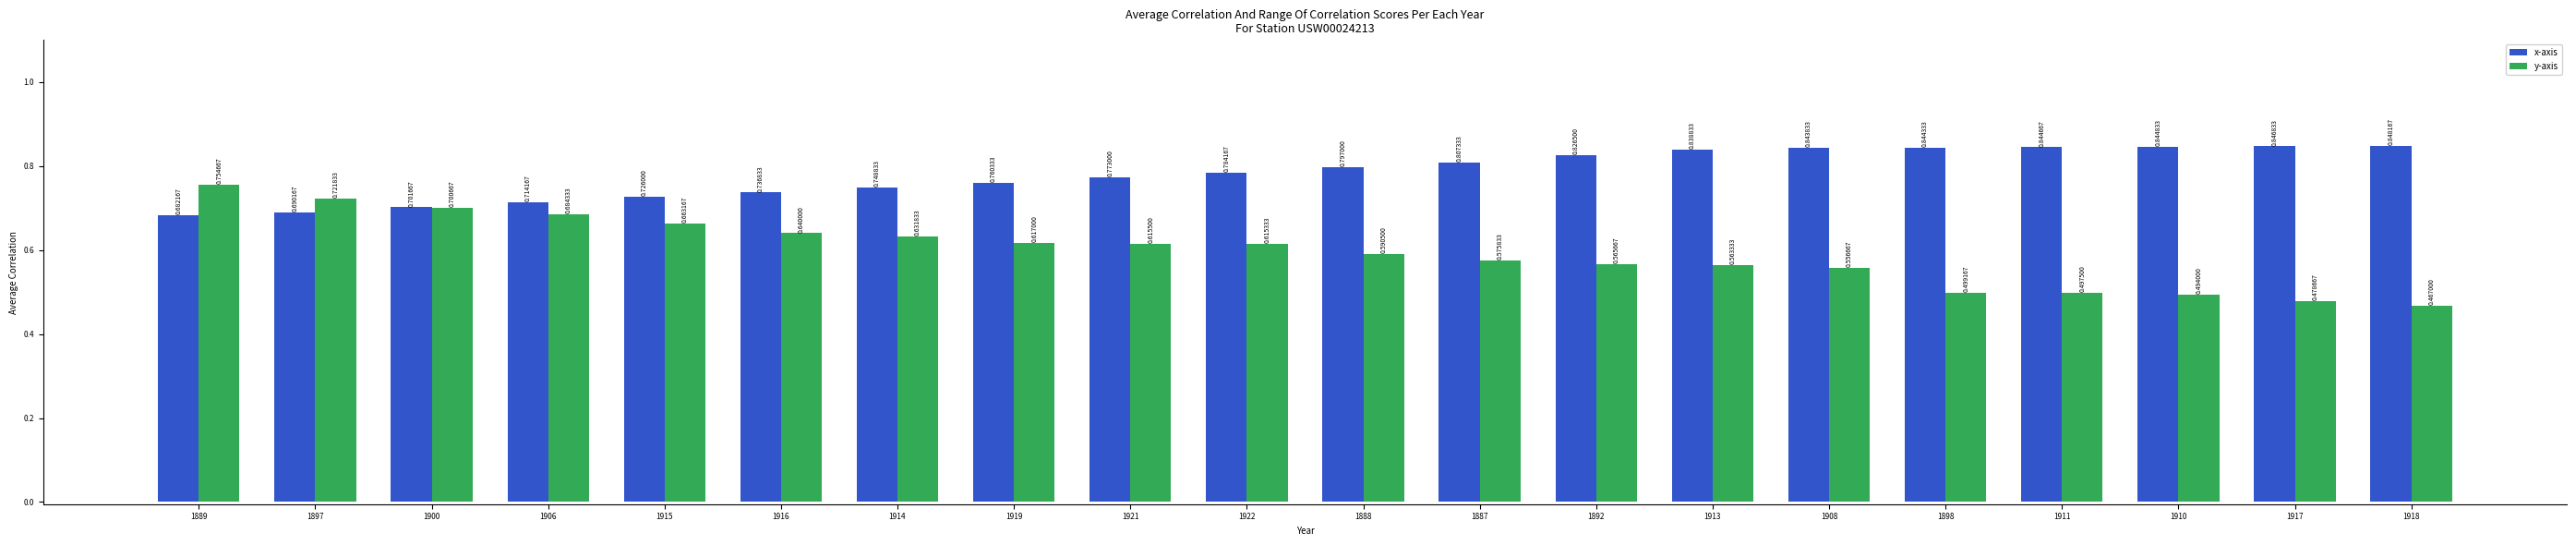

The value of x-axis at 1908 is 0.8. True or false?

True